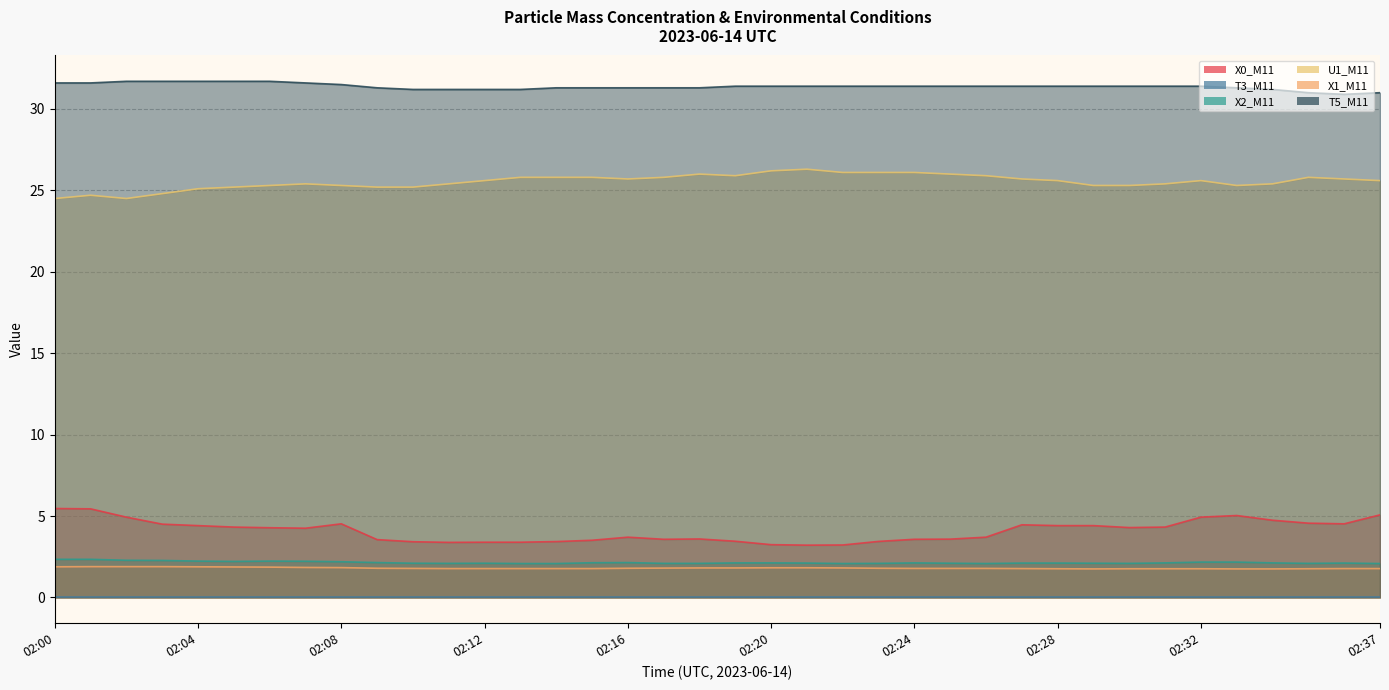

Which series has the largest total across all categories?

T5_M11